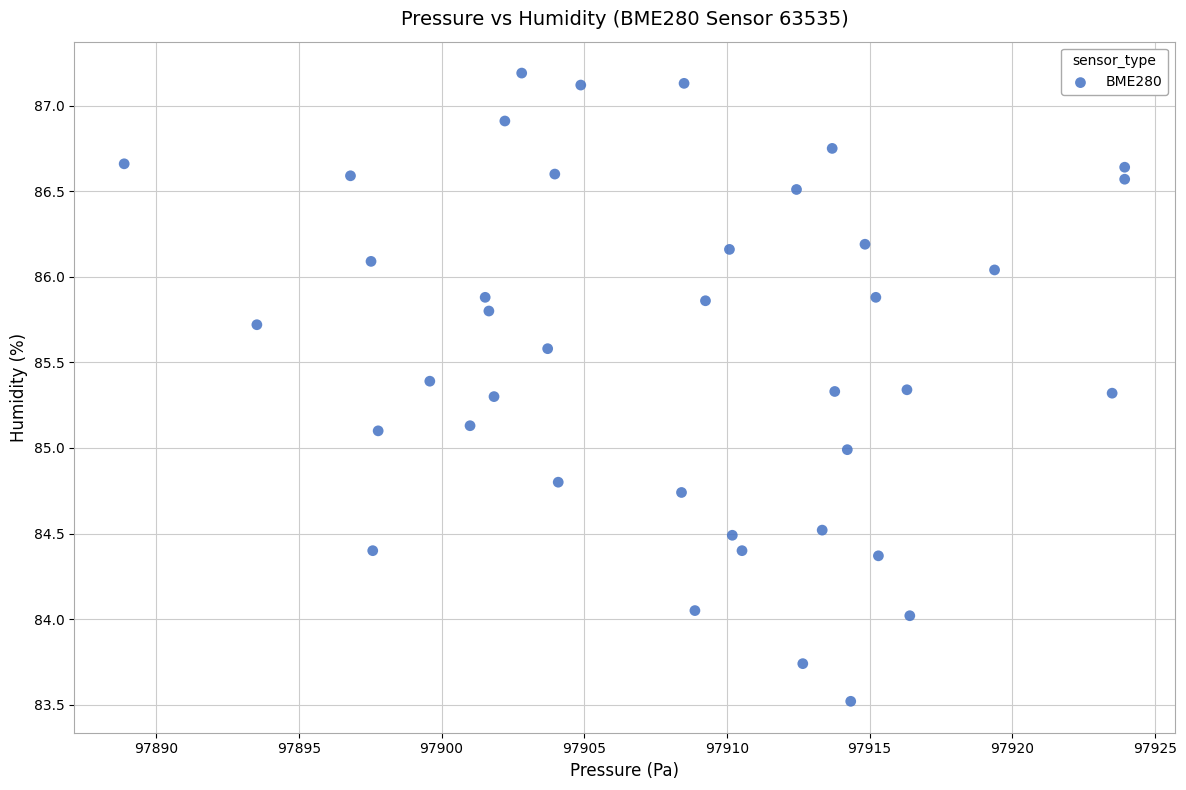

What is the range of Y values (max minus min)?

3.7